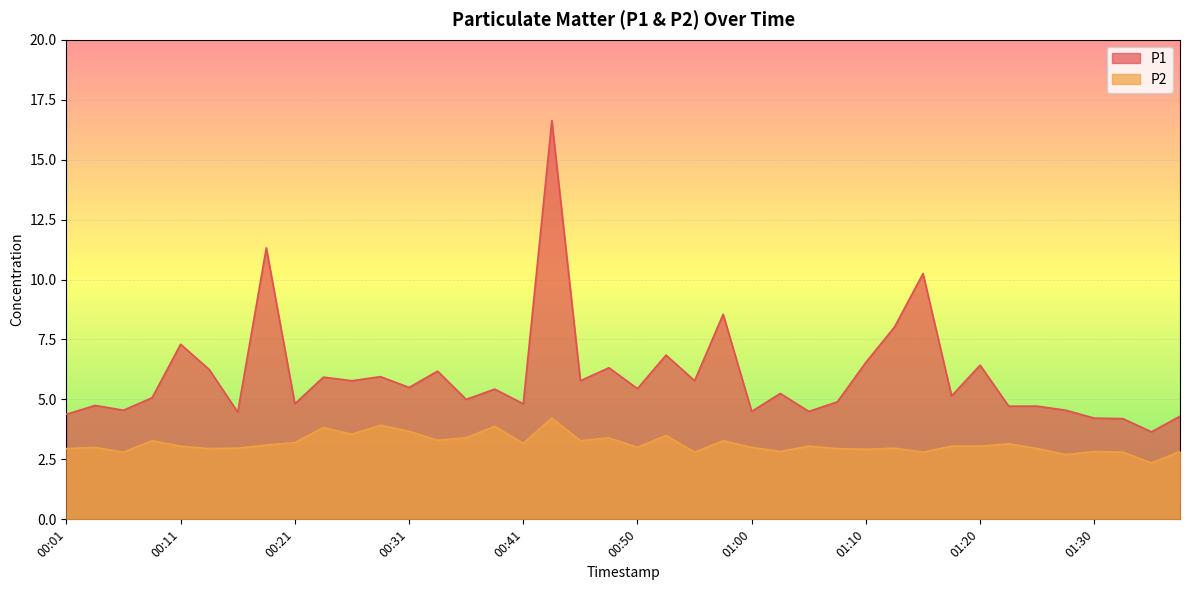

What is the label of the 27th point from the left?

01:05